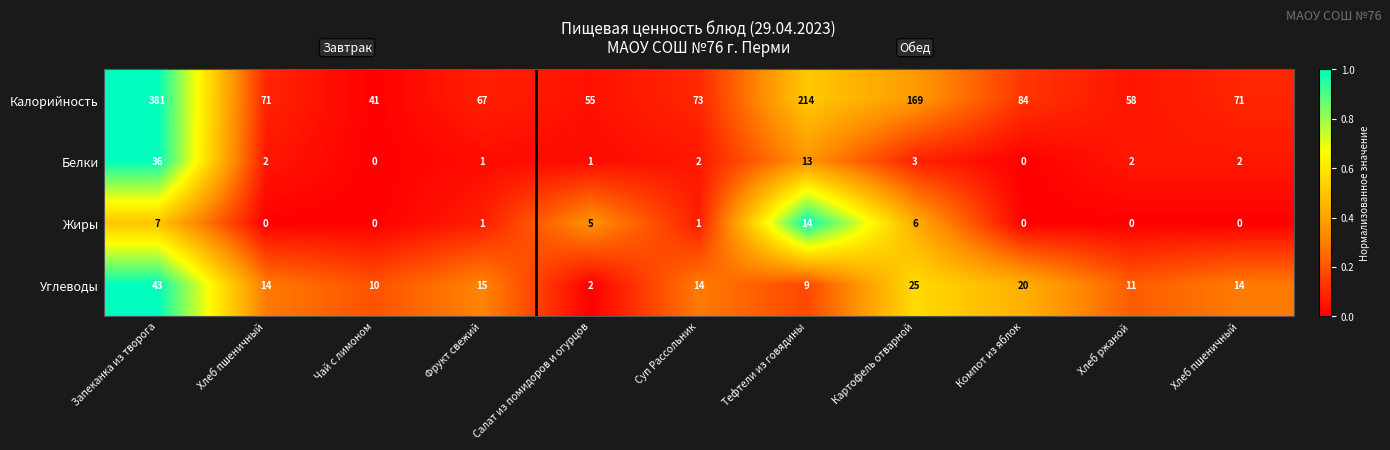

Which series has the largest range (max minus min)?

Калорийность